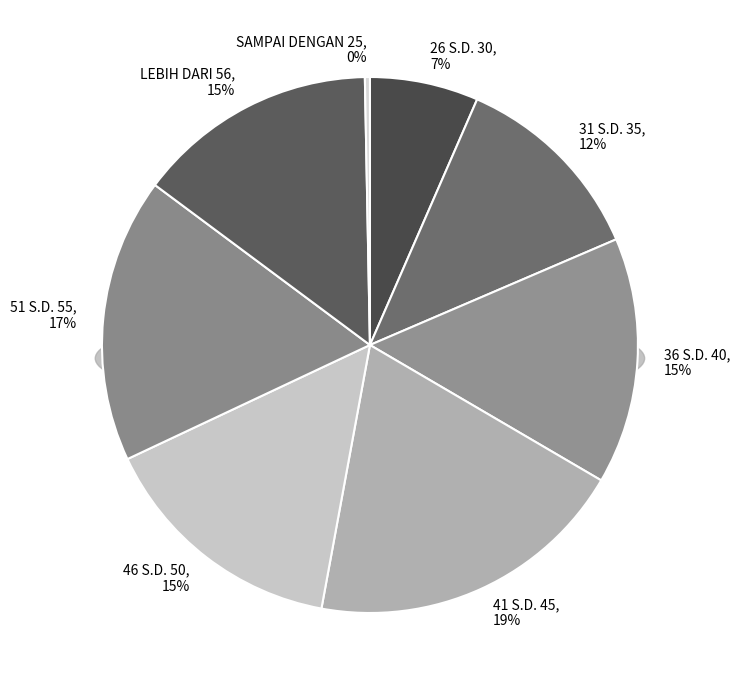

Which has a higher value, 41 S.D. 45 or 26 S.D. 30?

41 S.D. 45